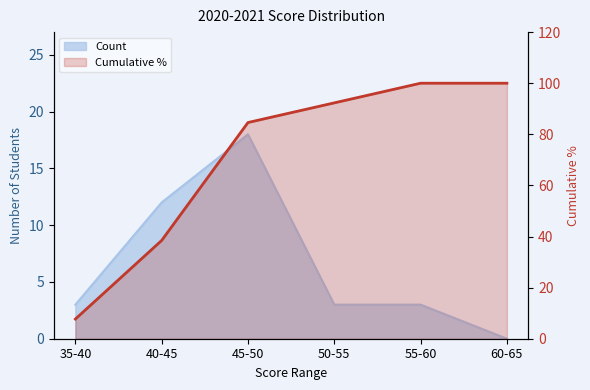

Reading left to right, what are all the values shown in this chart?

7.7	38.5	84.6	92.3	100.0	100.0